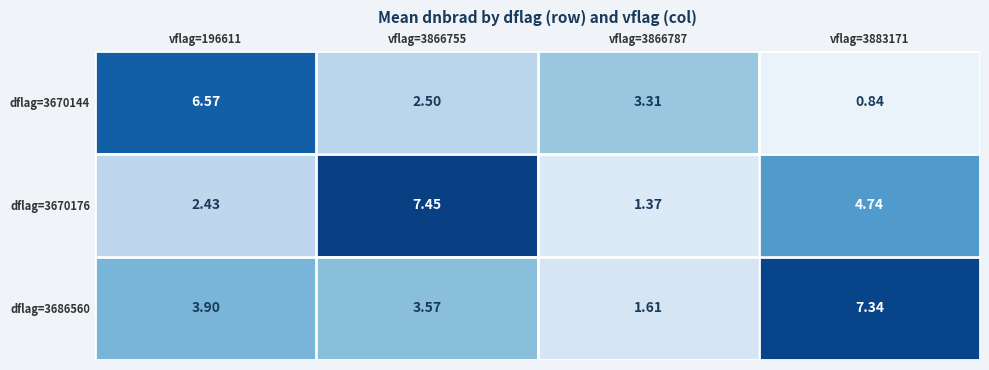

List the series in order of their peak value, lowest first.

dflag=3670144, dflag=3686560, dflag=3670176